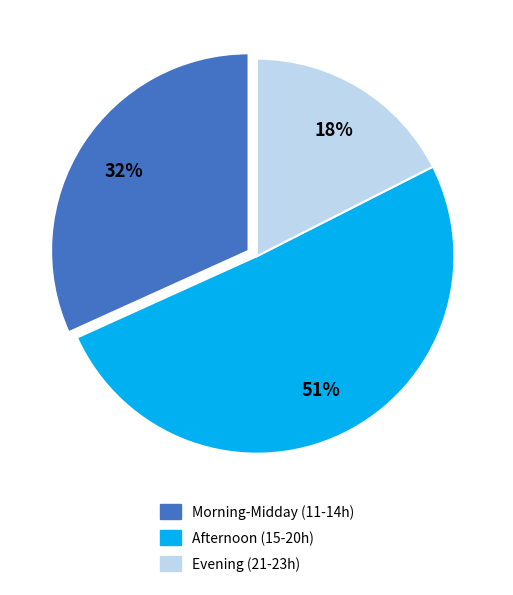

Count the number of slices in the pie.

3